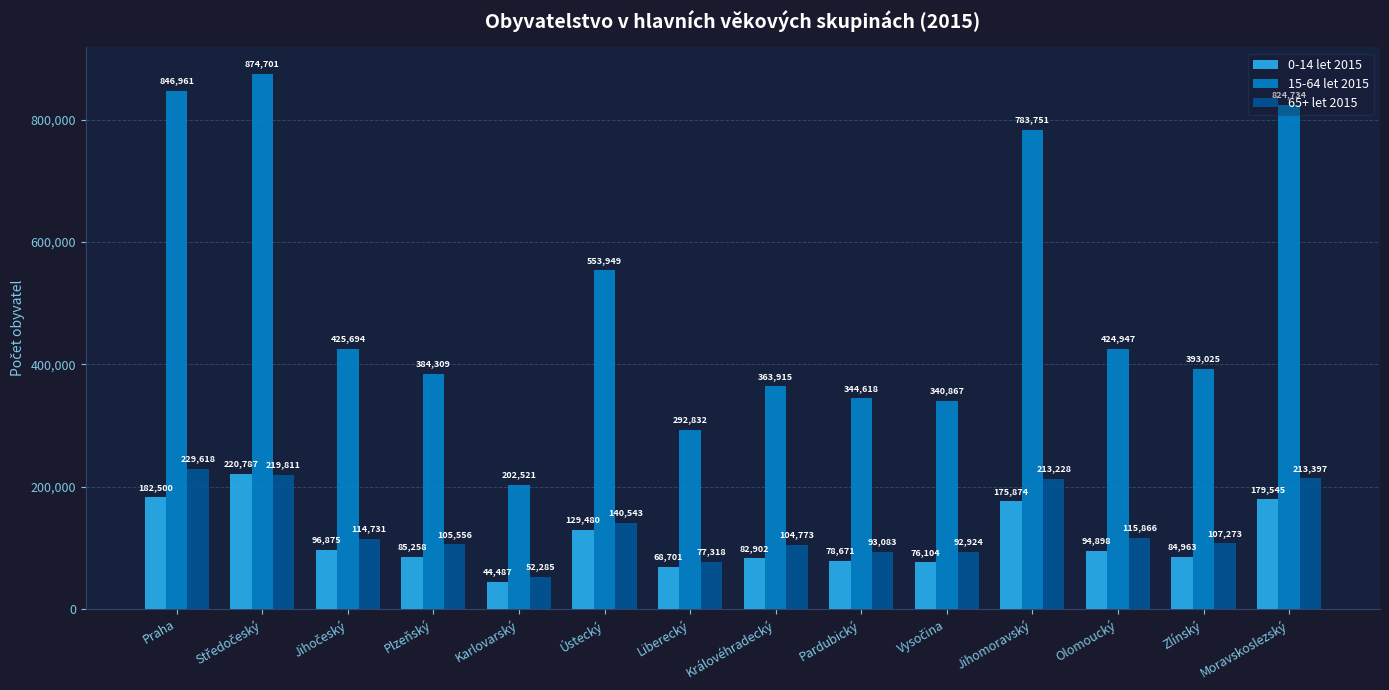

At which label is 15-64 let 2015 closest to 538611?

Ústecký